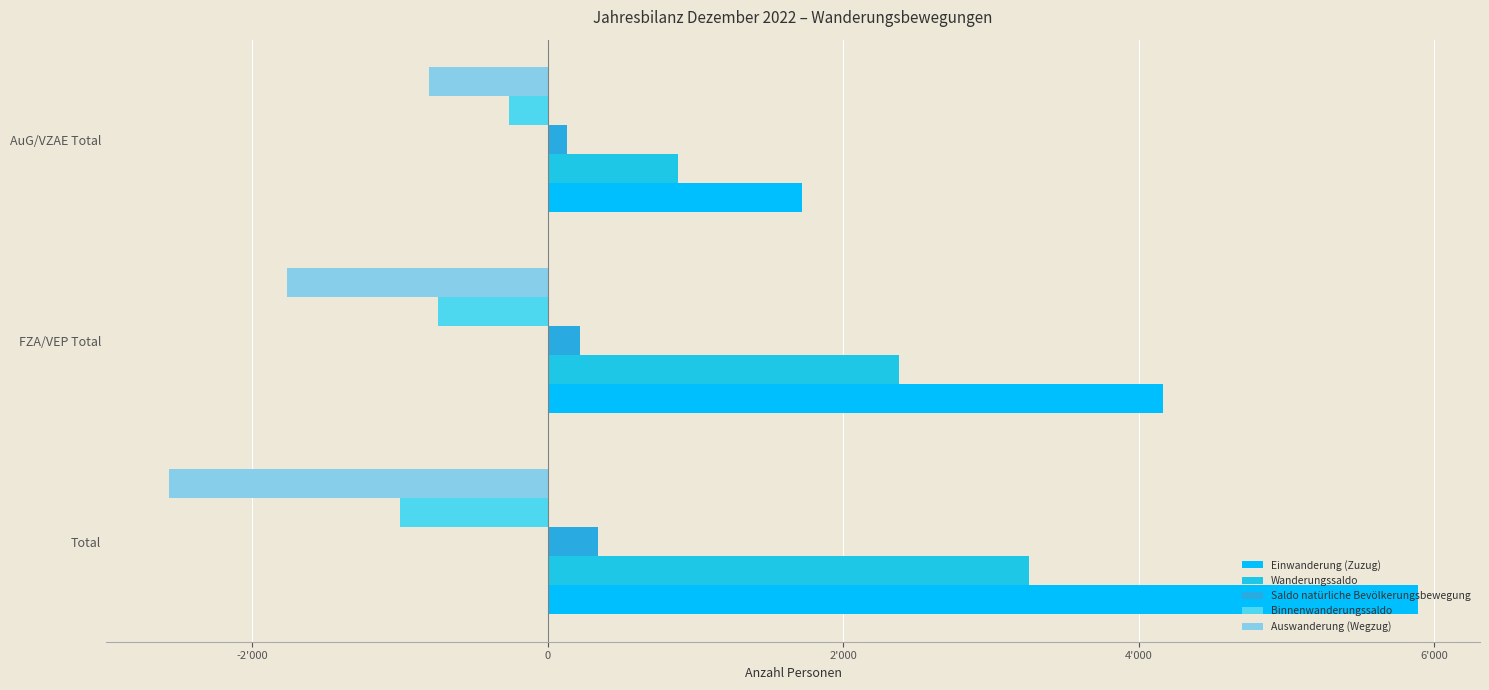

List the series in order of their overall mean, highest first.

Einwanderung (Zuzug), Wanderungssaldo, Saldo natürliche Bevölkerungsbewegung, Binnenwanderungssaldo, Auswanderung (Wegzug)